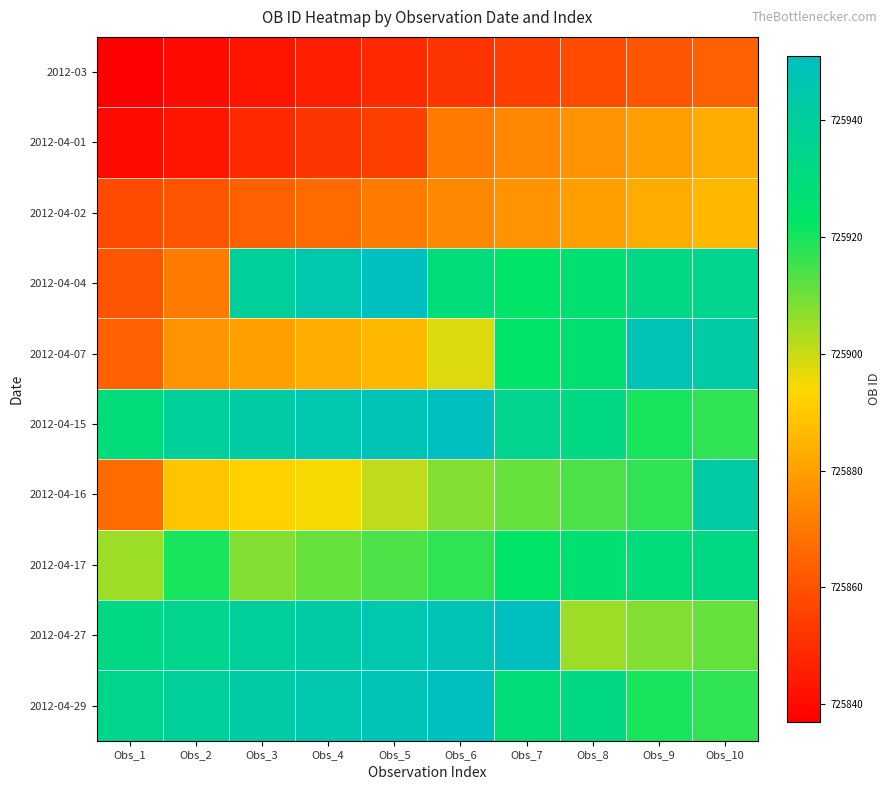

What is the total value across all series at Obs_7?

7259101